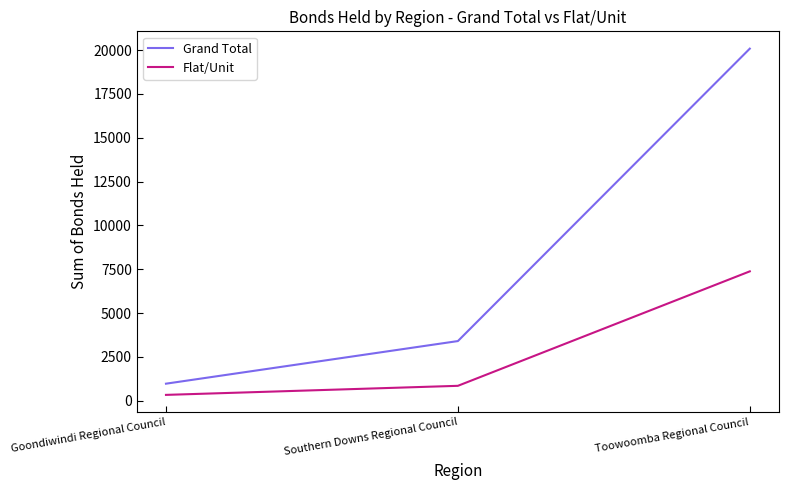

At which label is Flat/Unit closest to 3856?

Southern Downs Regional Council